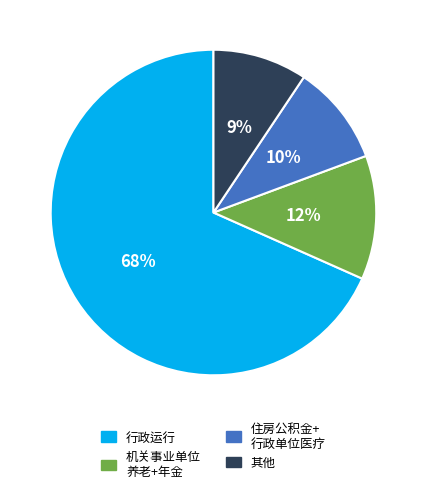

True or false: 住房公积金+ 行政单位医疗 accounts for 16% of the total.

False